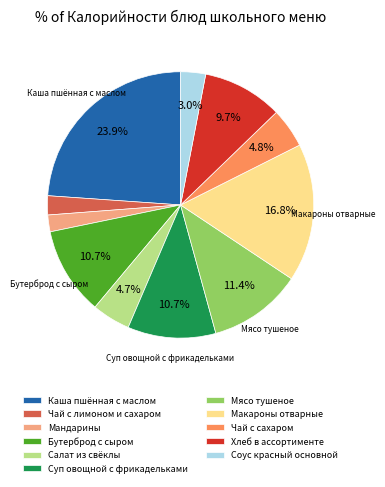

Is there a majority slice in this chart?

No